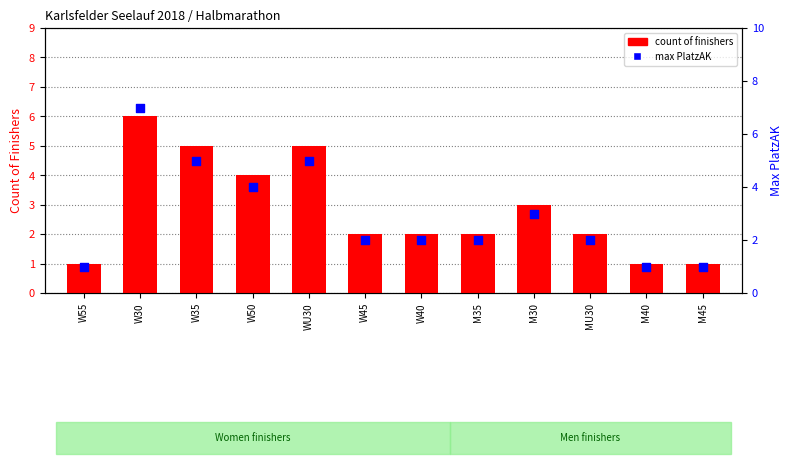

What is the total value across all series at WU30?

10